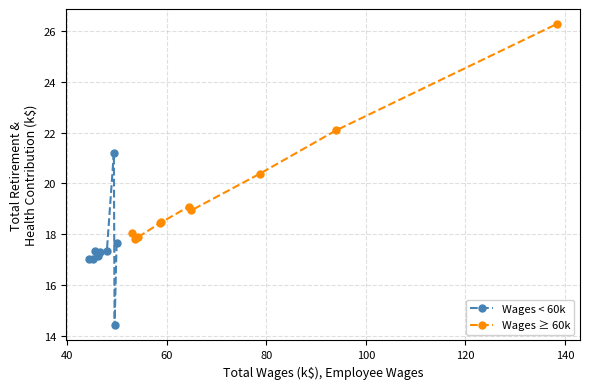

What is the value of the Wages < 60k point at the 2nd from the left?

17.0